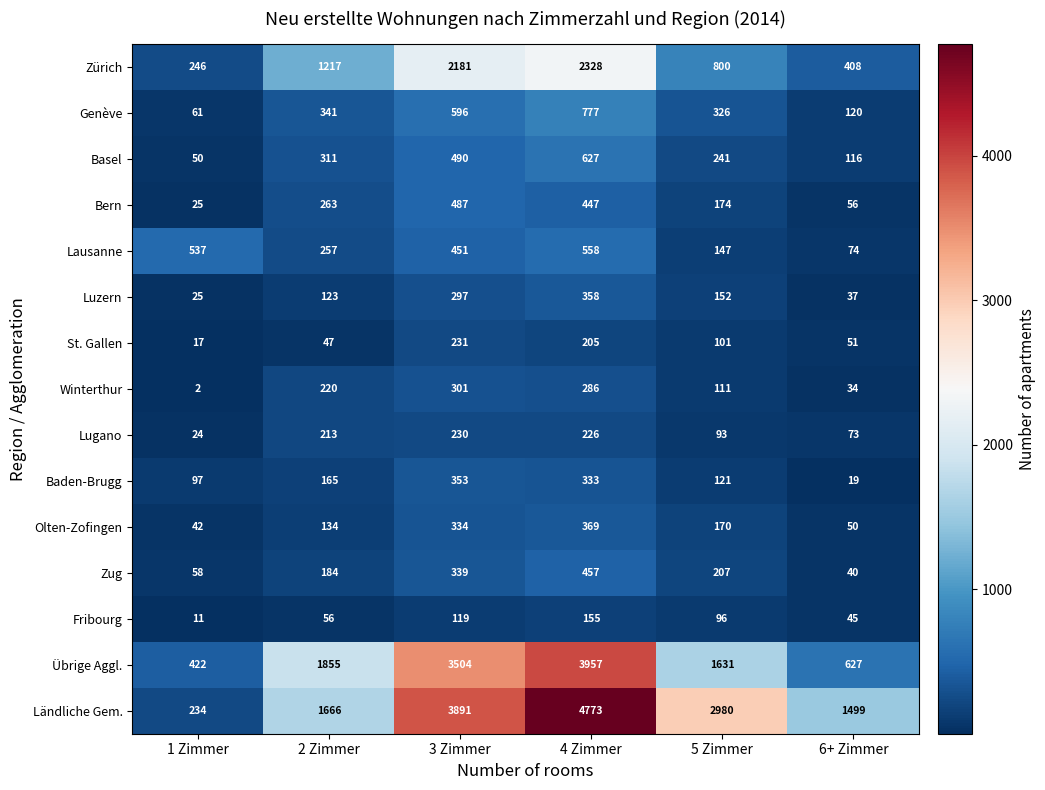

What is the difference between the maximum and second lowest values in the Genève series?

657